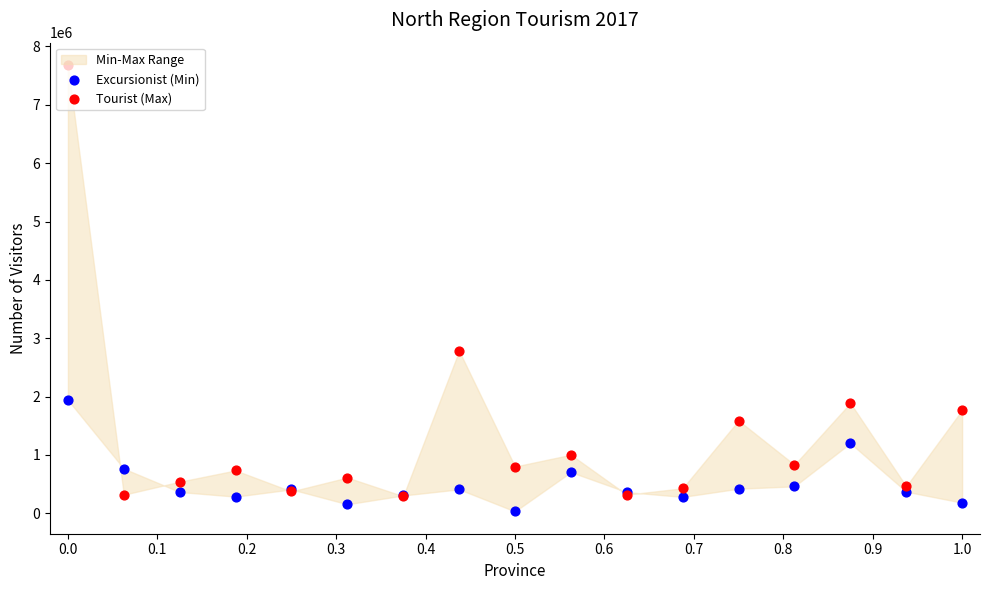

Is the value of Excursionist (Min) at 11 greater than the value of Tourist (Max) at 0.9?

No